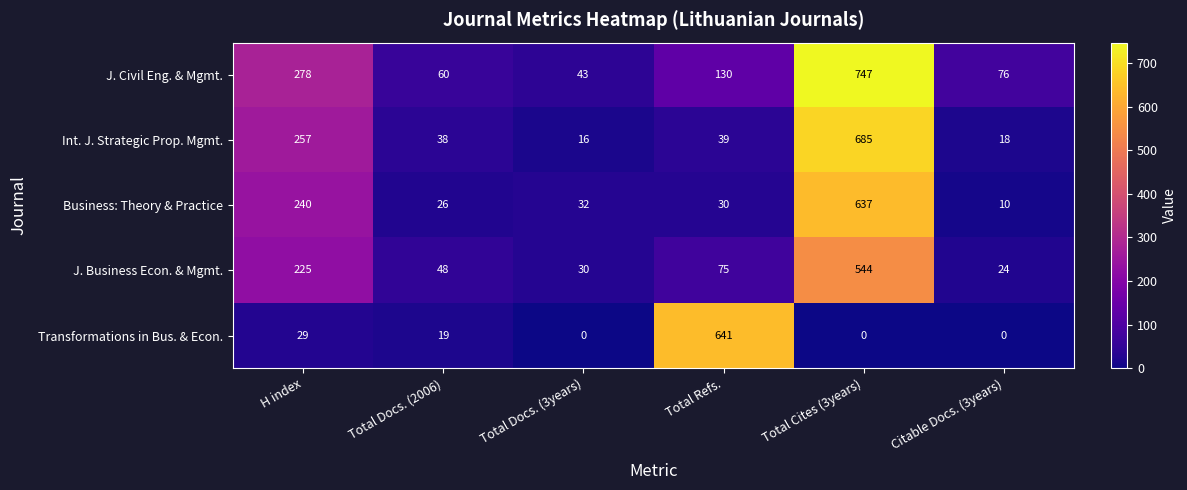

What is the total value across all series at H index?

1029